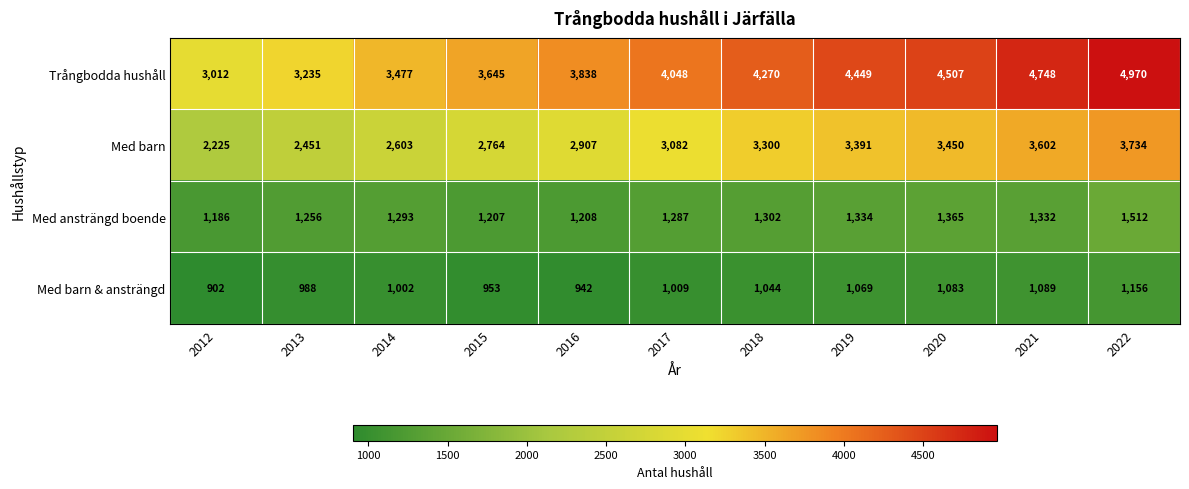

The value of Med barn at 2019 is 6018. True or false?

False